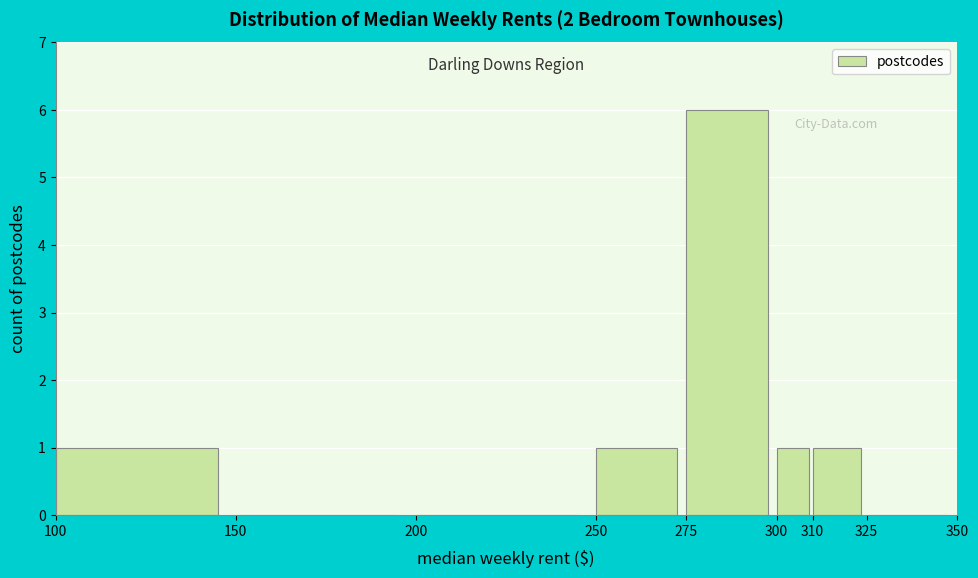

Reading left to right, transcribe this chart: for each bar, give the range it covers on the x-axis and its height. The values are not printed on the chart, so give them approximately, as read against the axis.

100 to 150: 1
150 to 200: 0
200 to 250: 0
250 to 275: 1
275 to 300: 6
300 to 310: 1
310 to 325: 1
325 to 350: 0